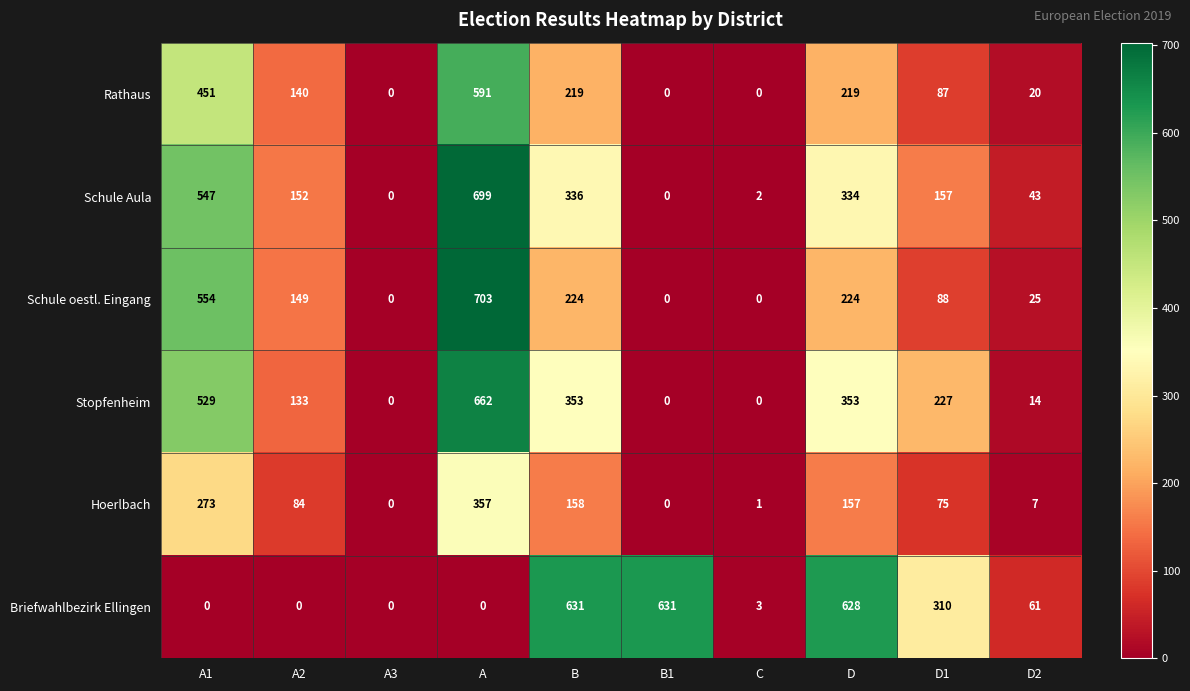

List the series in order of their peak value, highest first.

Schule oestl. Eingang, Schule Aula, Stopfenheim, Briefwahlbezirk Ellingen, Rathaus, Hoerlbach